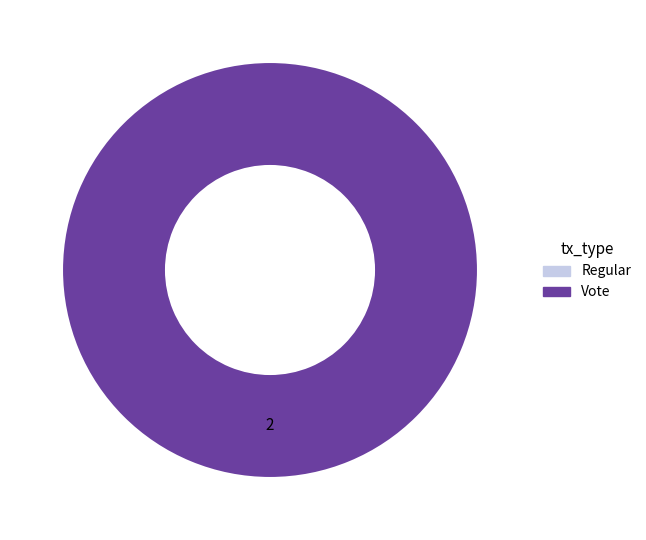

To the nearest percent, what portion does Vote represent?

100%